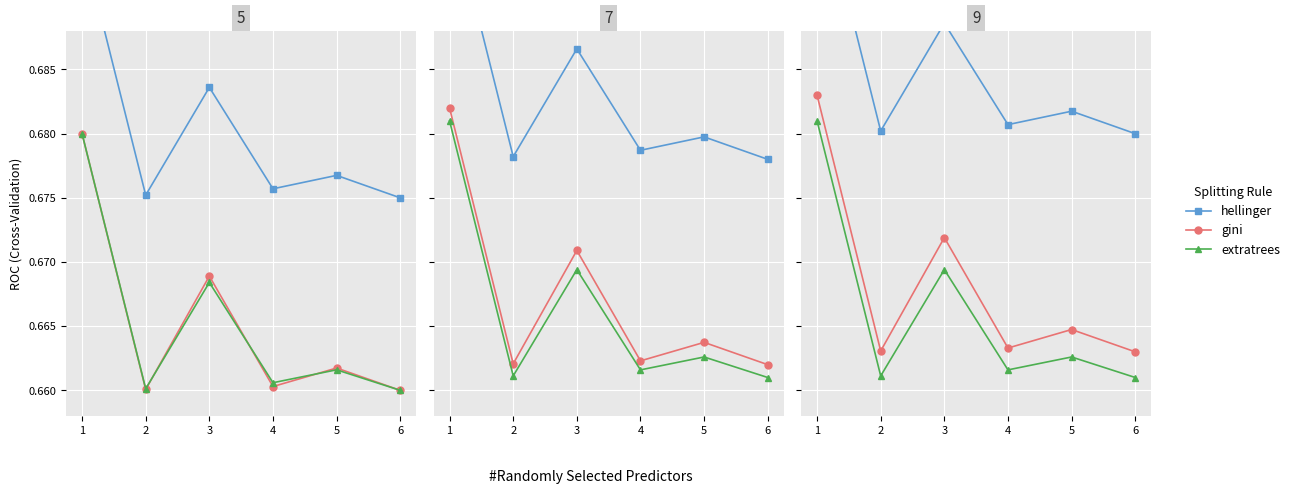

List the labels in order of extratrees value, largest first.

1, 3, 5, 4, 2, 6